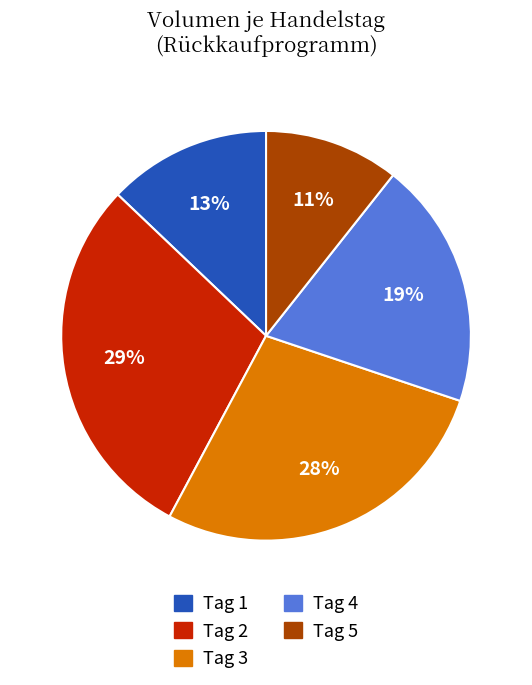

To the nearest percent, what is the average slice percentage?

20%